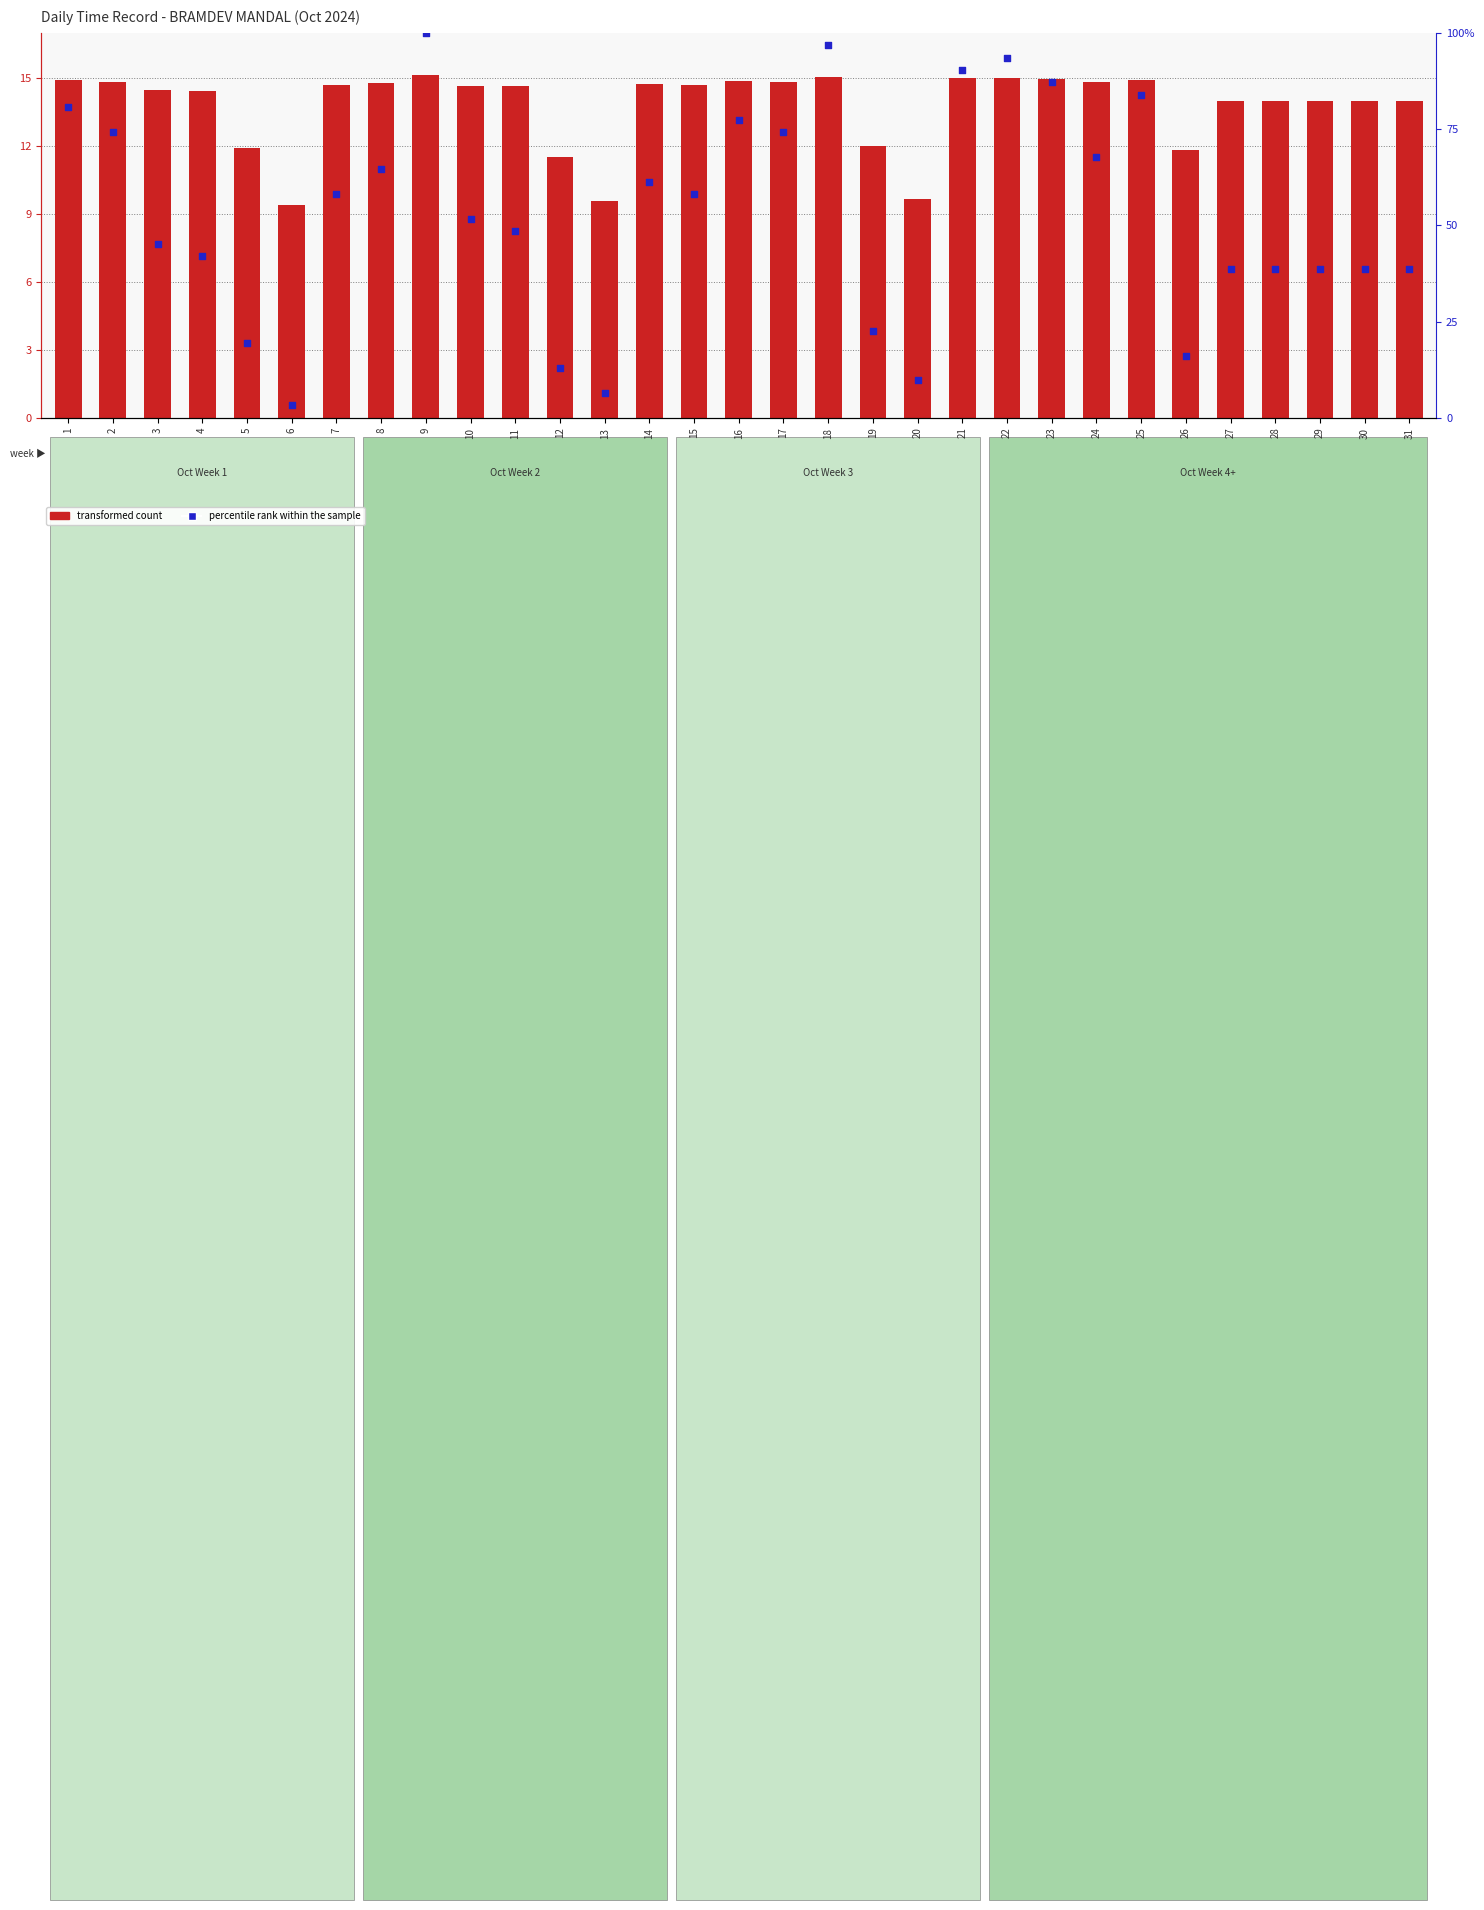

What is the total value across all series at 18?

111.8